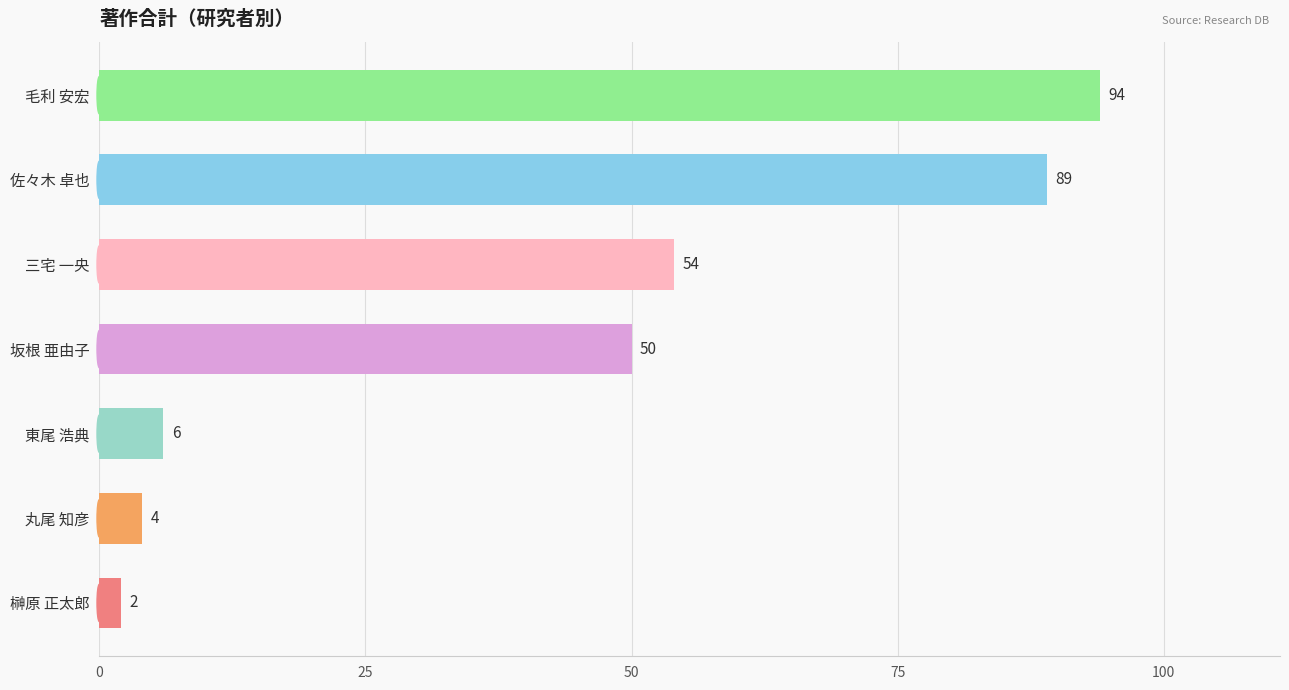

What position from the top is 東尾 浩典?

5